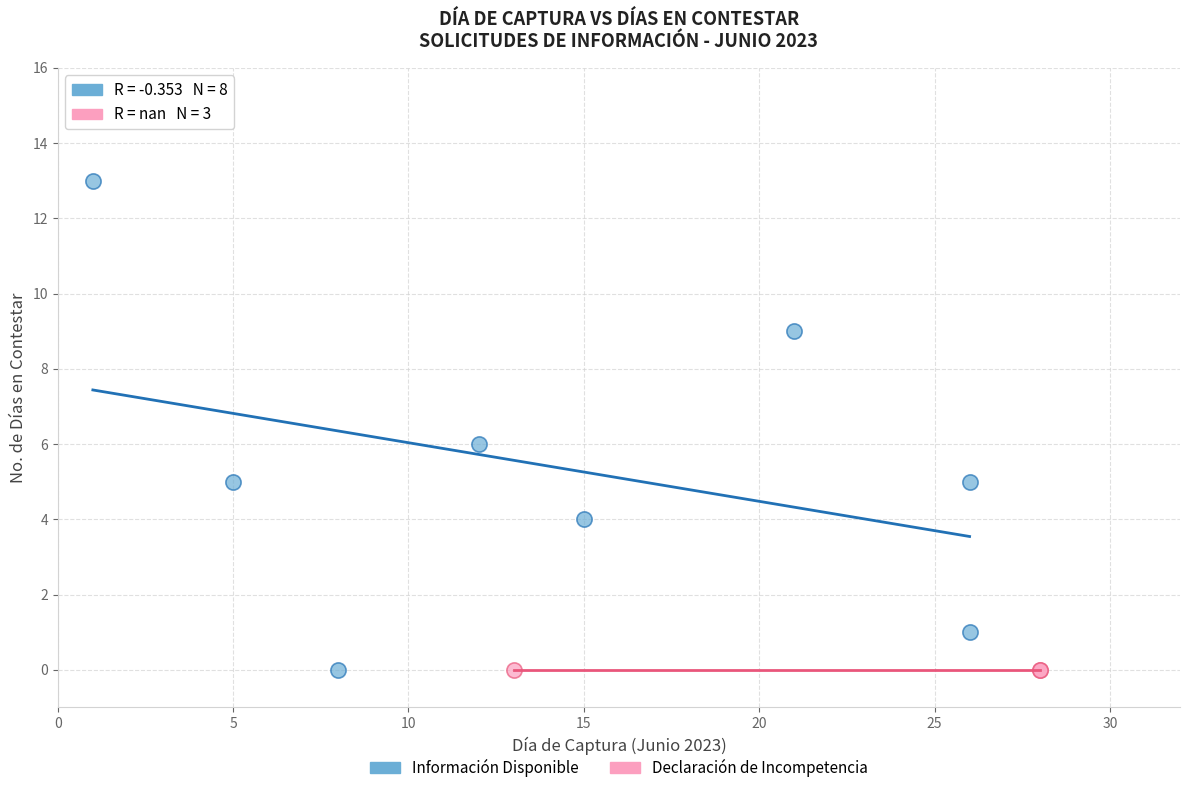

Which series reaches the maximum Y coordinate?

Información Disponible